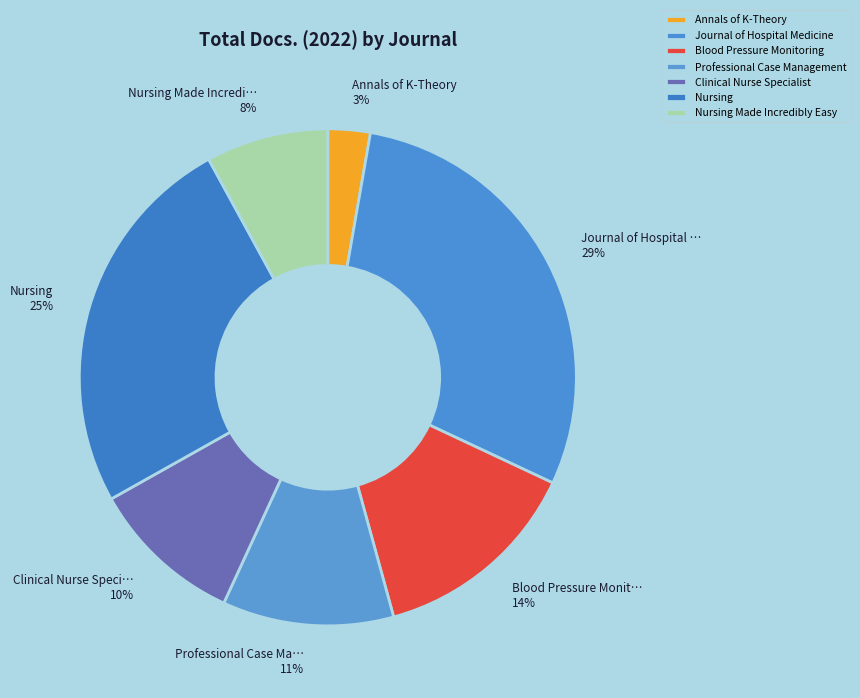

Is it true that Blood Pressure Monitoring is 14% of the pie?

True